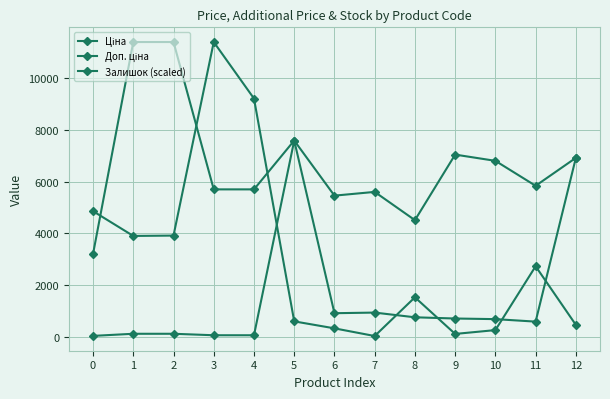

Between 1 and 11, which is larger?

11